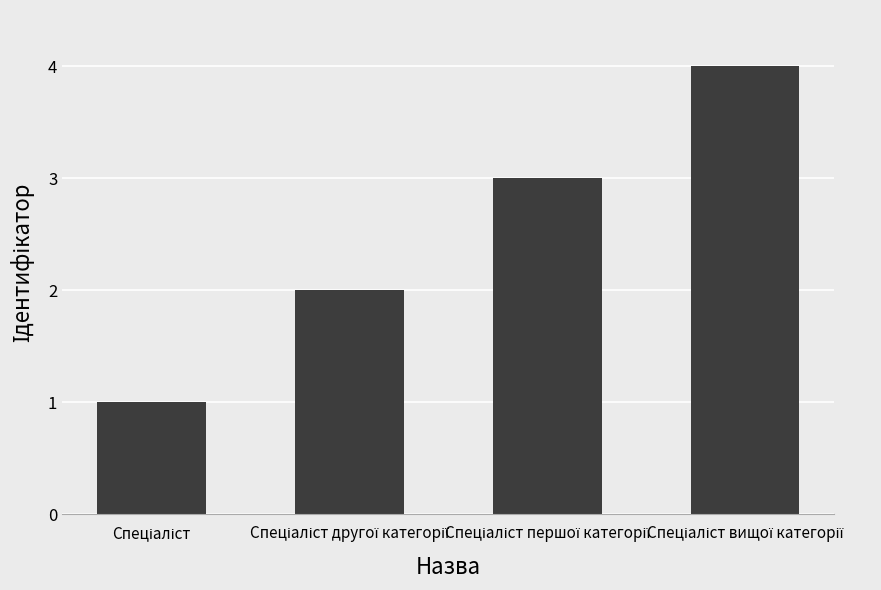

What is the value of the 4th bar from the left?

4